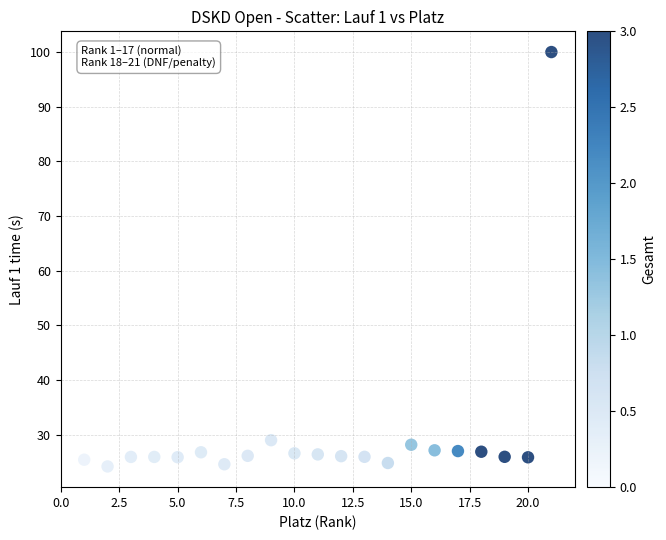

What is the range of Y values (max minus min)?

75.8